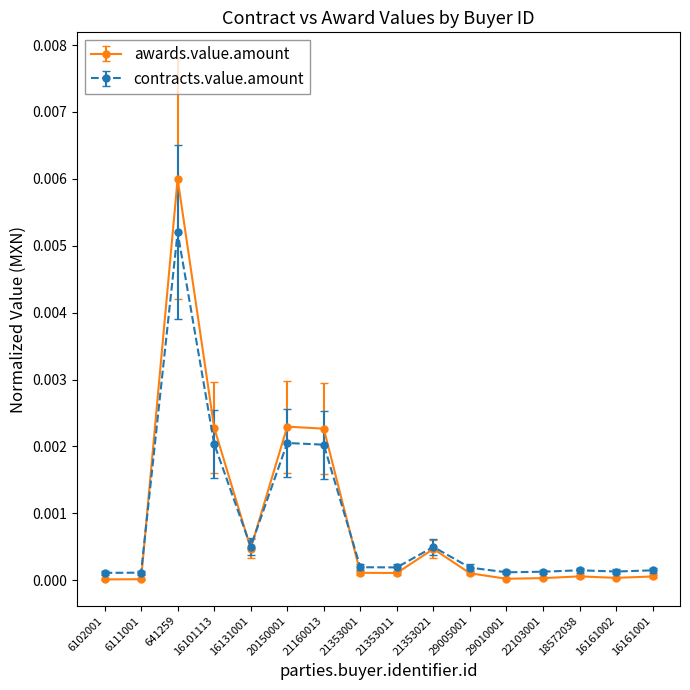

At which category does contracts.value.amount reach its first local peak?

641259